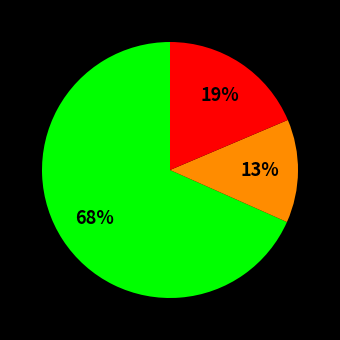

Is there any slice that represents more than half of the pie?

Yes